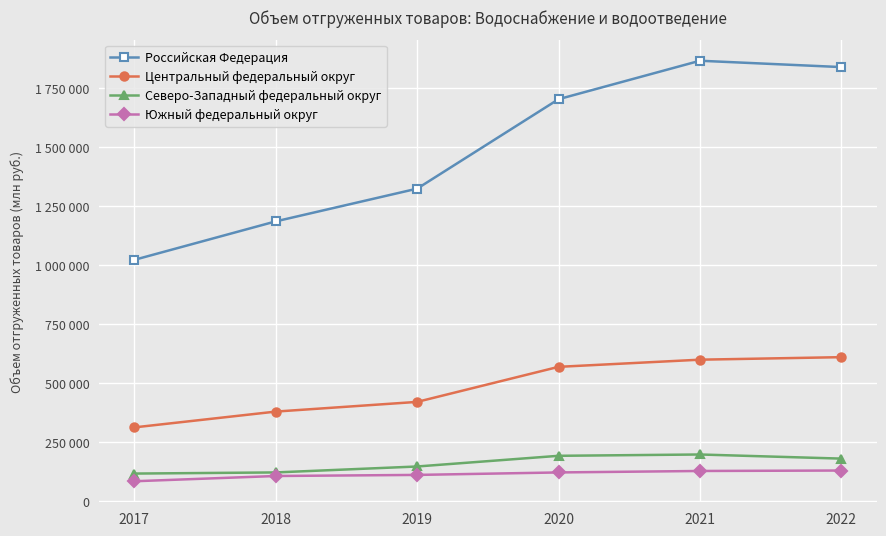

Reading right to left, what are all the values shown in this chart?

Российская Федерация: 1839666	1866560	1703512	1324313	1185587	1022498
Центральный федеральный округ: 609868	599176	568812	420235	379124	312144
Северо-Западный федеральный округ: 179775	197221	191636	146359	121158	116340
Южный федеральный округ: 129253	127316	121129	110646	106055	83770